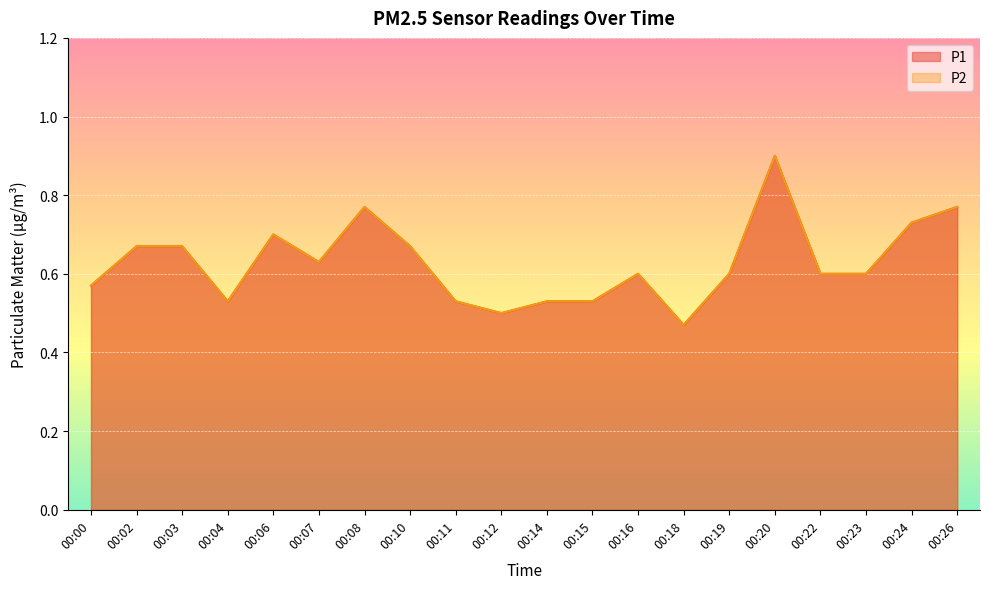

What is the value of the P2 point at the 17th from the left?

0.6